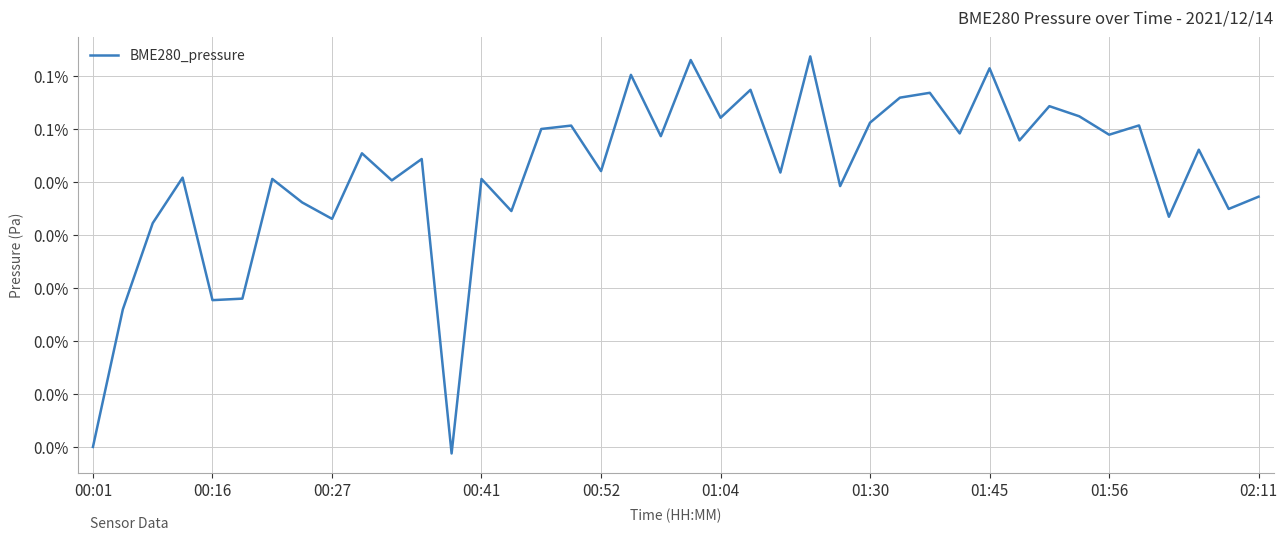

Is this an area chart (filled region under the line)?

No